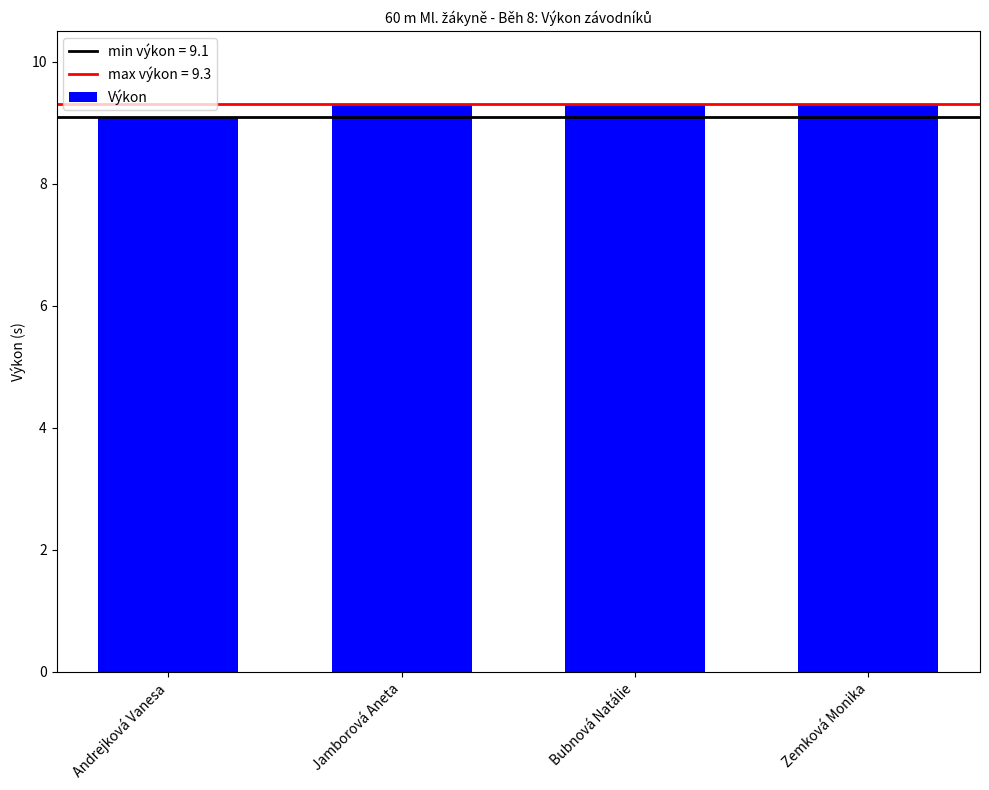

Reading left to right, extract all data points from this chart.

9.1	9.3	9.3	9.3